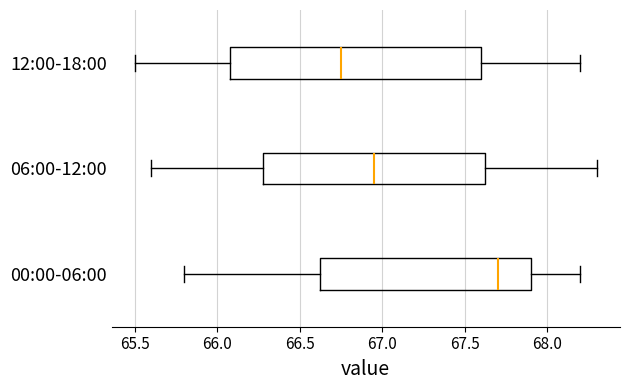

Reading bottom to top, transcribe this box plot: for each box, give where its median line is, the range the box spans, and where its two whiskers end, as read against the x-axis. The values are not printed on the chart, so give them approximately, as read against the axis.

00:00-06:00: median 67.70, box 66.65 to 67.90, whiskers 65.80 to 68.20
06:00-12:00: median 66.95, box 66.30 to 67.65, whiskers 65.60 to 68.30
12:00-18:00: median 66.75, box 66.10 to 67.60, whiskers 65.50 to 68.20